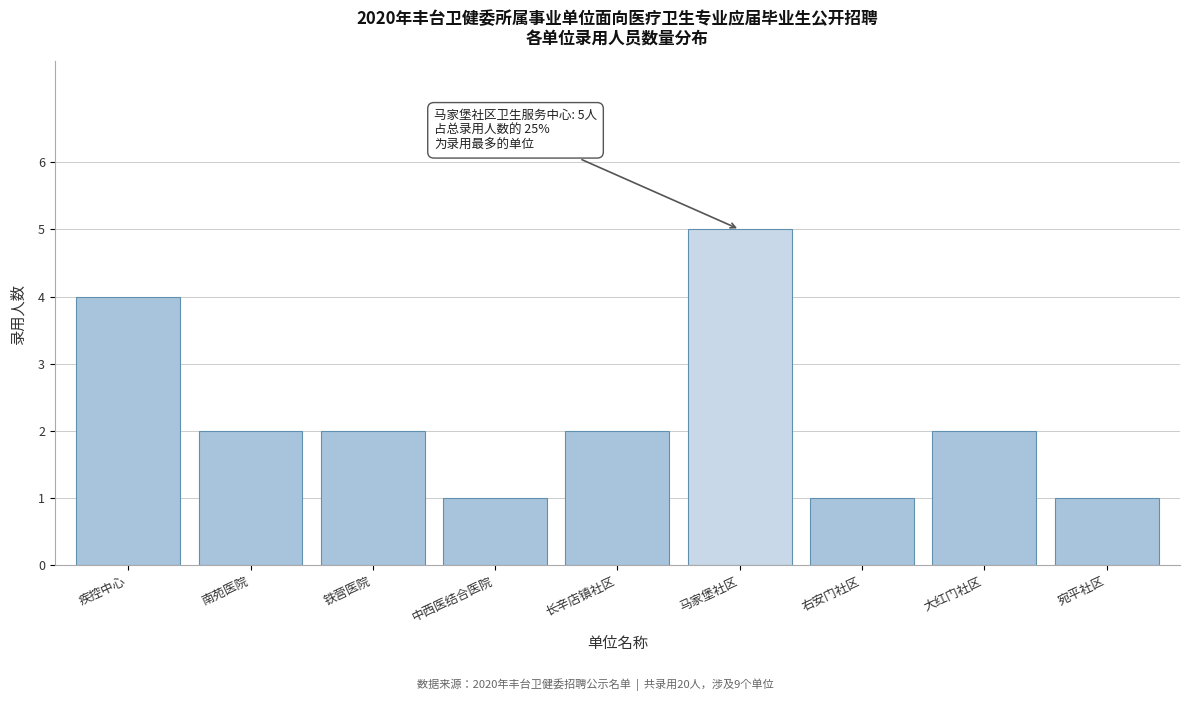

Reading left to right, list all the values displayed in this chart.

疾控中心=4	南苑医院=2	铁营医院=2	中西医结合医院=1	长辛店镇社区=2	马家堡社区=5	右安门社区=1	大红门社区=2	宛平社区=1